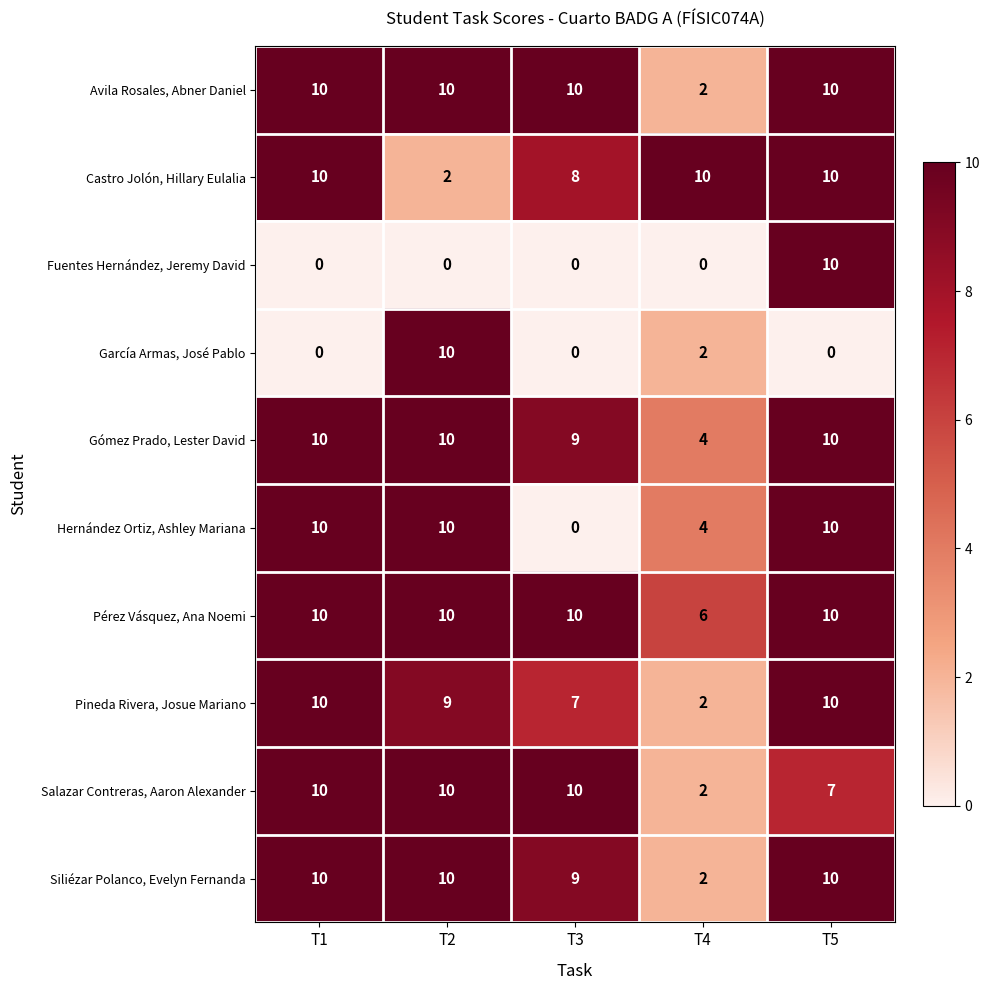

Which series changed the most between T1 and T5?

Fuentes Hernández, Jeremy David